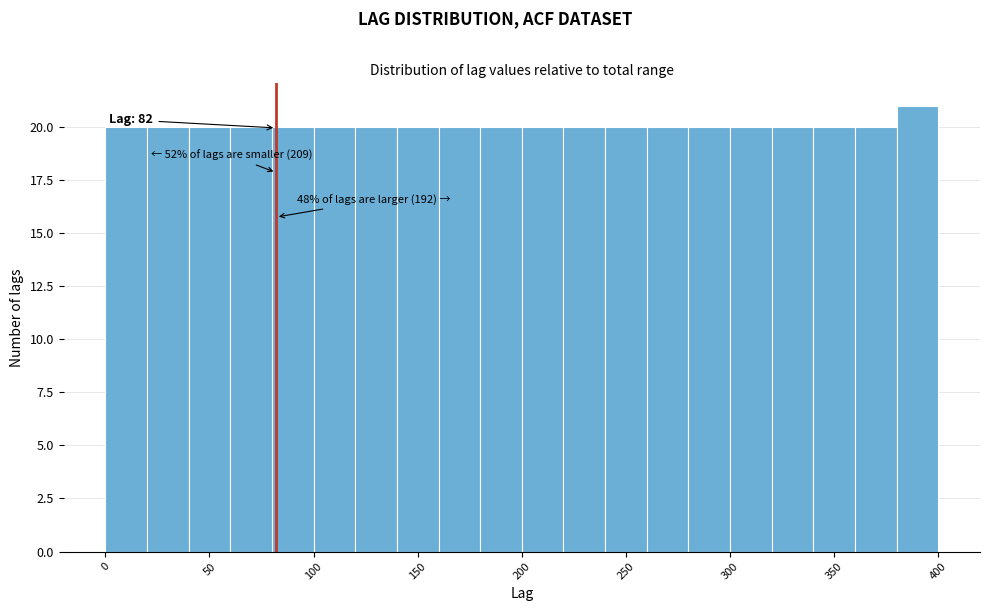

Which range on the x-axis has the tallest bar?

380 to 400